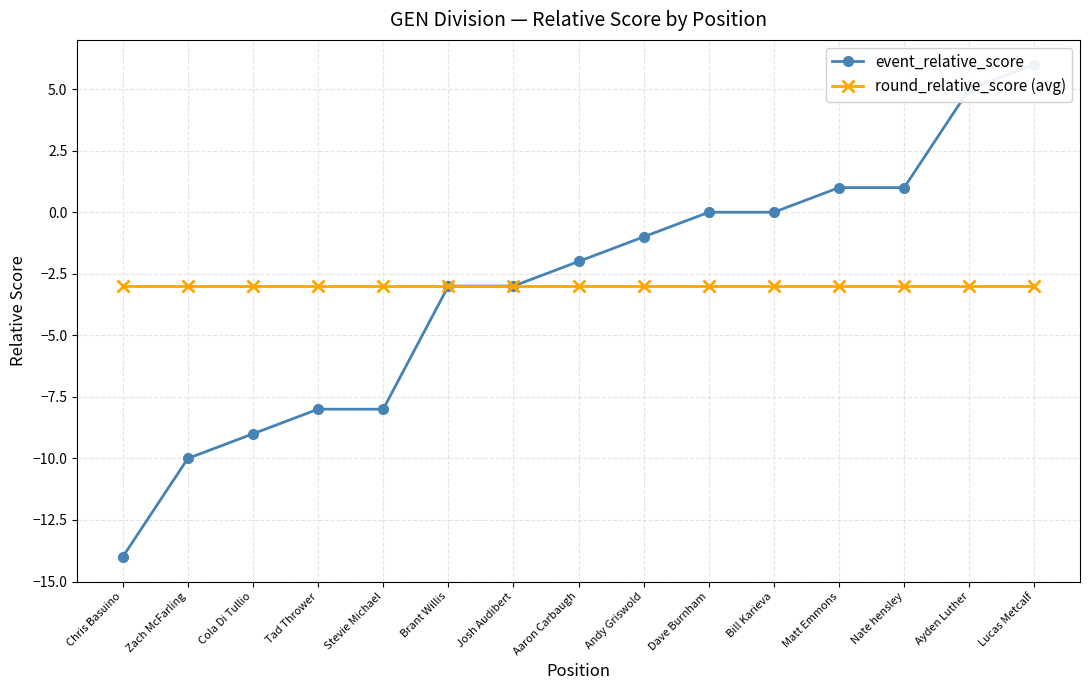

What is the sum of the round_relative_score (avg) values at Aaron Carbaugh and Matt Emmons?

-6